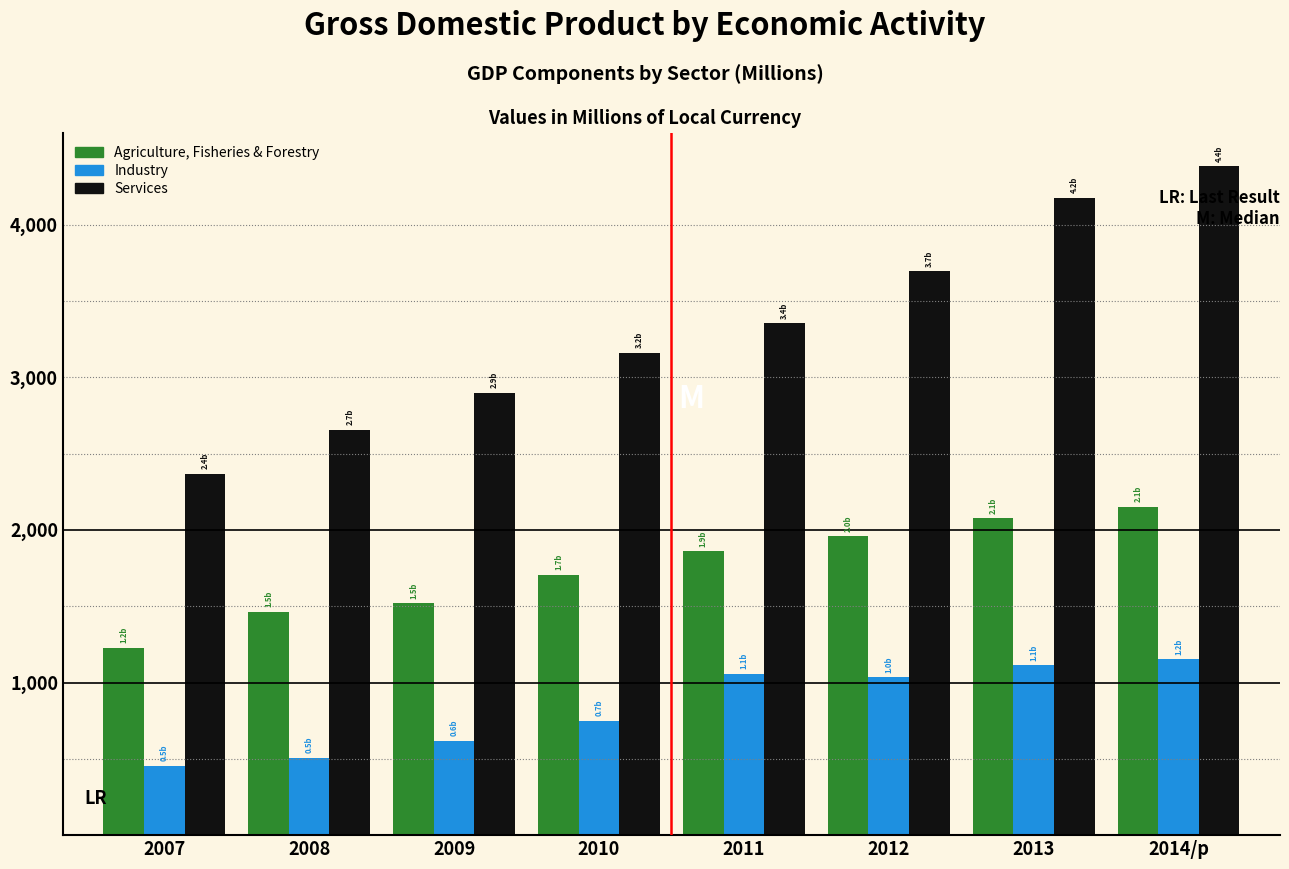

Reading right to left, transcribe all the data shown in this chart.

Agriculture, Fisheries & Forestry: 2150.0	2074.8	1957.0	1858.8	1707.1	1517.9	1461.8	1226.1
Industry: 1152.3	1112.3	1034.2	1056.9	747.7	616.6	506.1	454.4
Services: 4380.9	4174.8	3692.9	3354.4	3160.6	2896.7	2655.1	2367.0